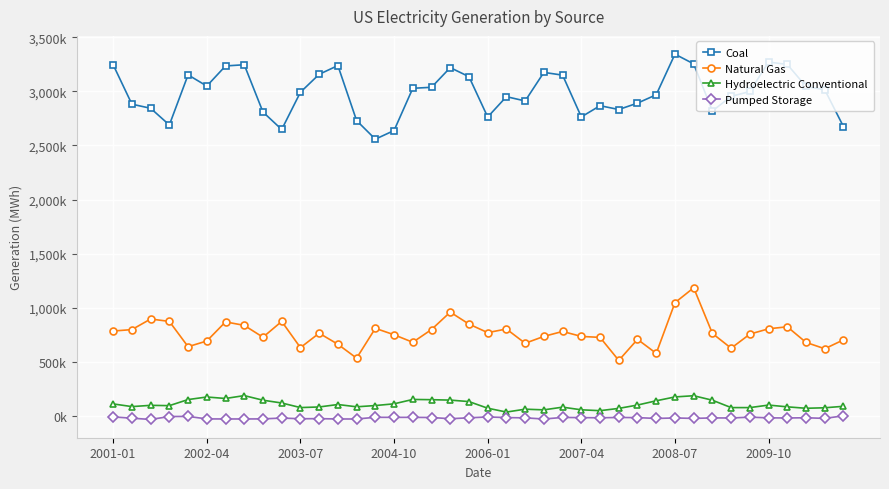

Does the chart have visible grid lines?

Yes